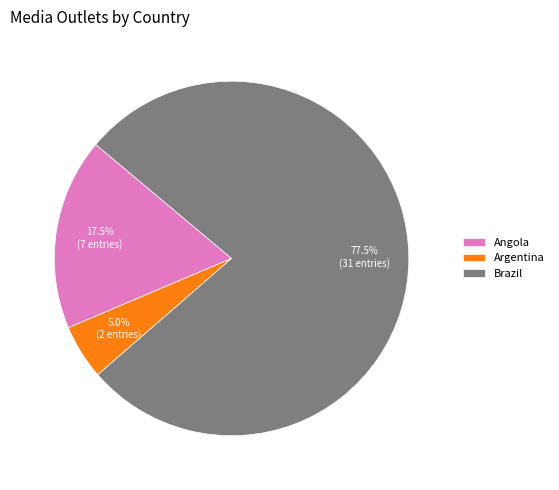

What percentage do Brazil and Angola together represent?

95.0%